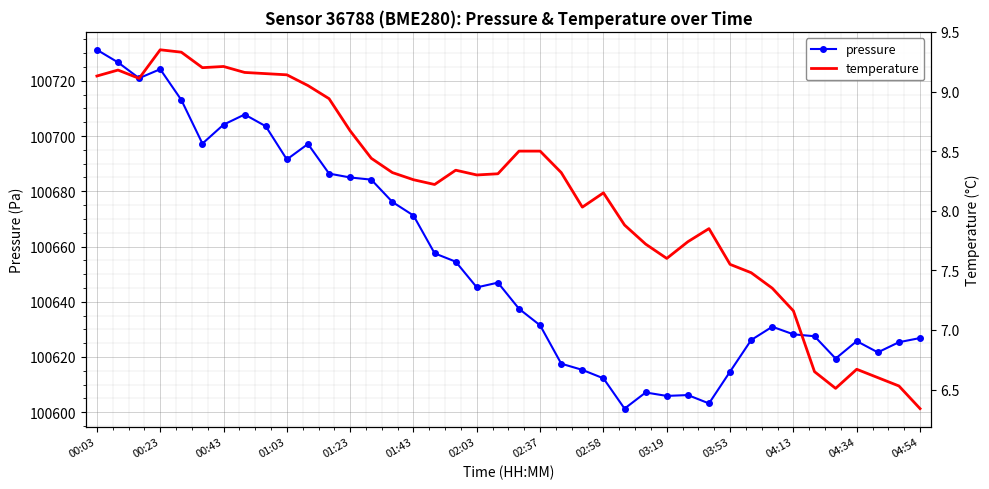

What is the minimum value shown in the chart?

6.3